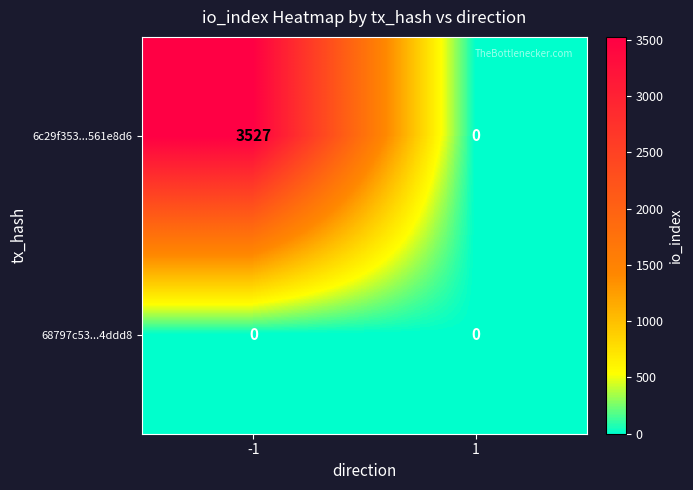

The 6c29f353...561e8d6 series shows 1735 at 1. True or false?

False